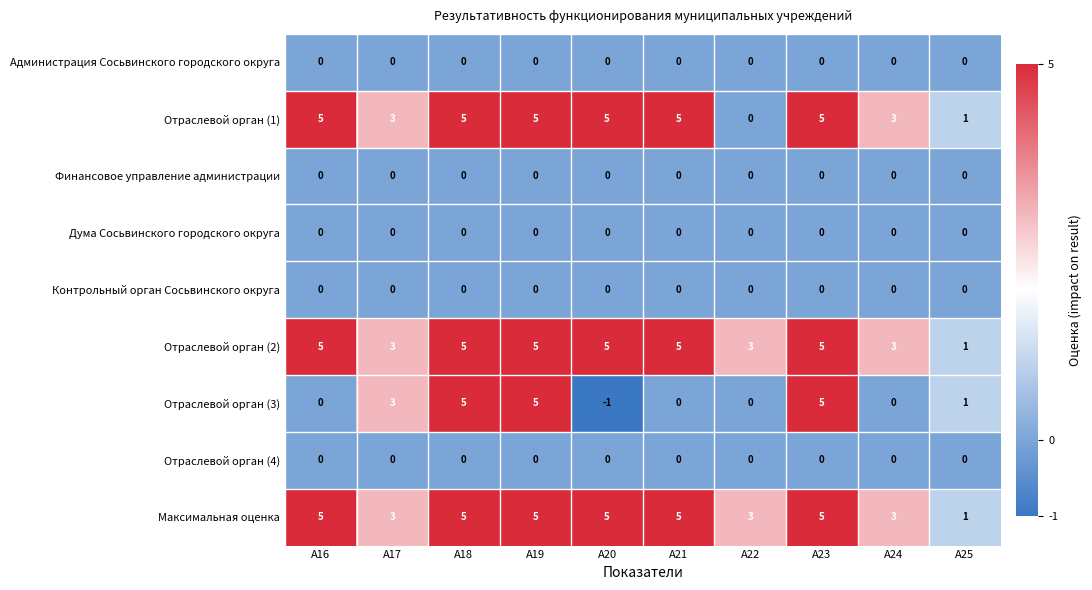

At how many categories does at least one series exceed 0?

10